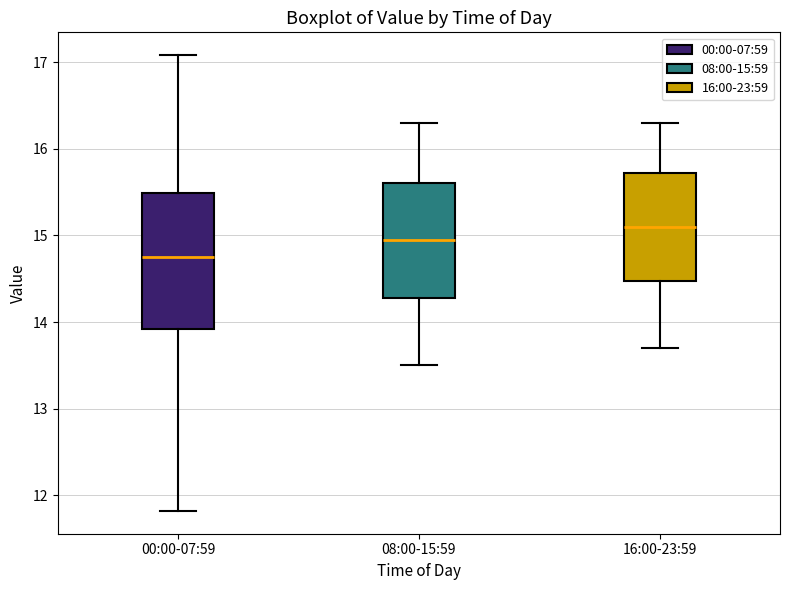

Which box's median line is the highest?

16:00-23:59